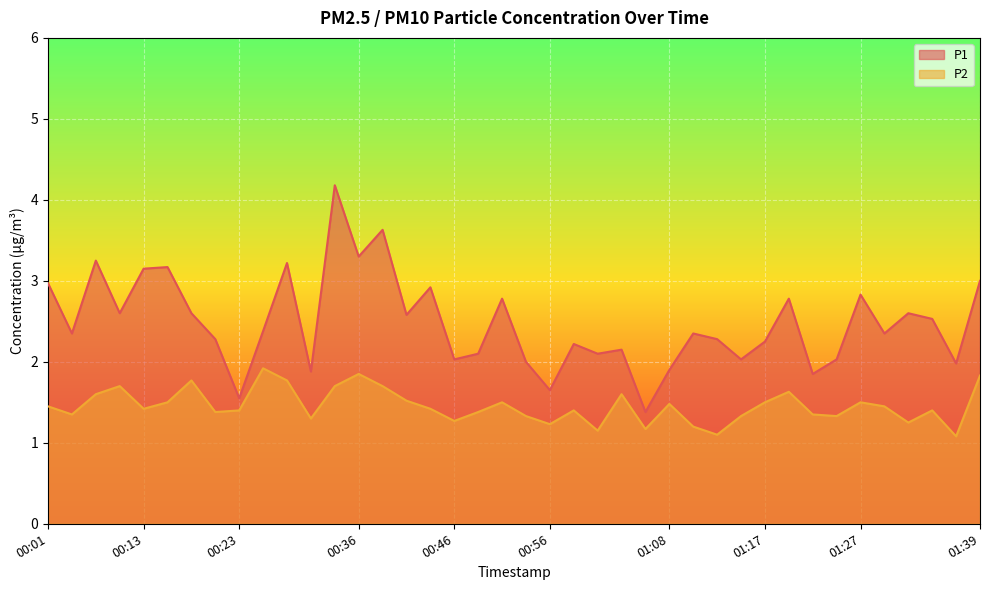

How many lines are shown in the chart?

2